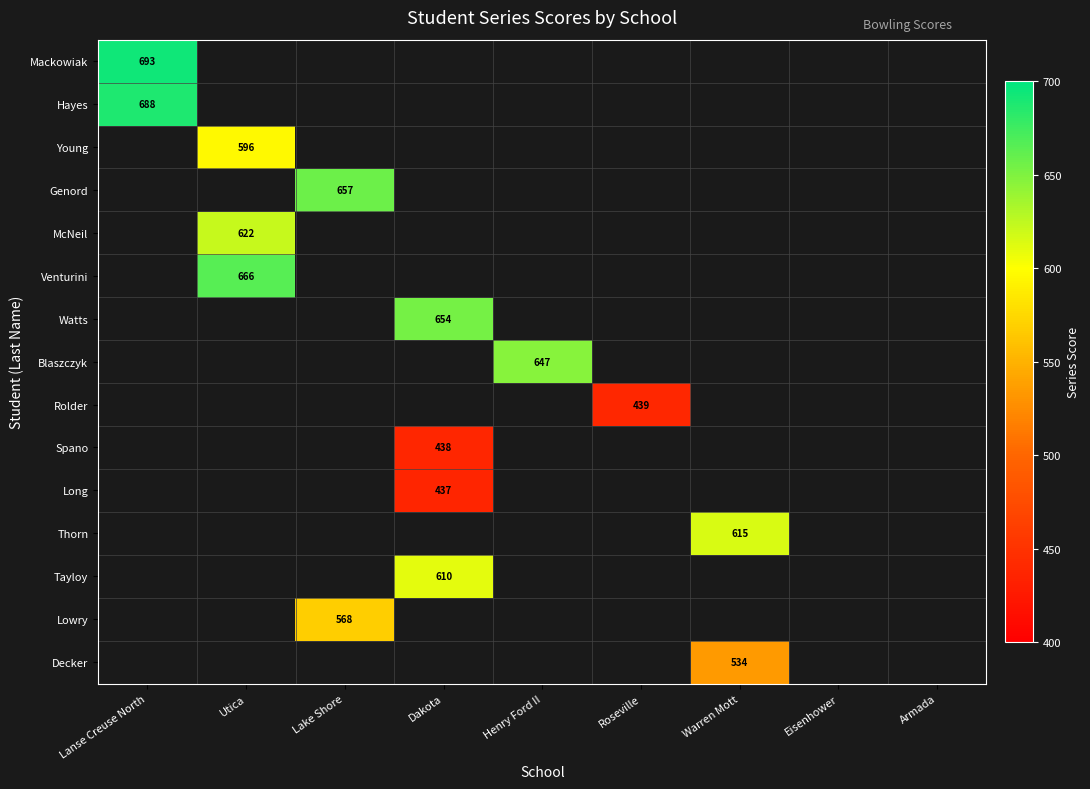

List the labels in order of Venturini value, largest first.

Utica, Lanse Creuse North, Lake Shore, Dakota, Henry Ford II, Roseville, Warren Mott, Eisenhower, Armada